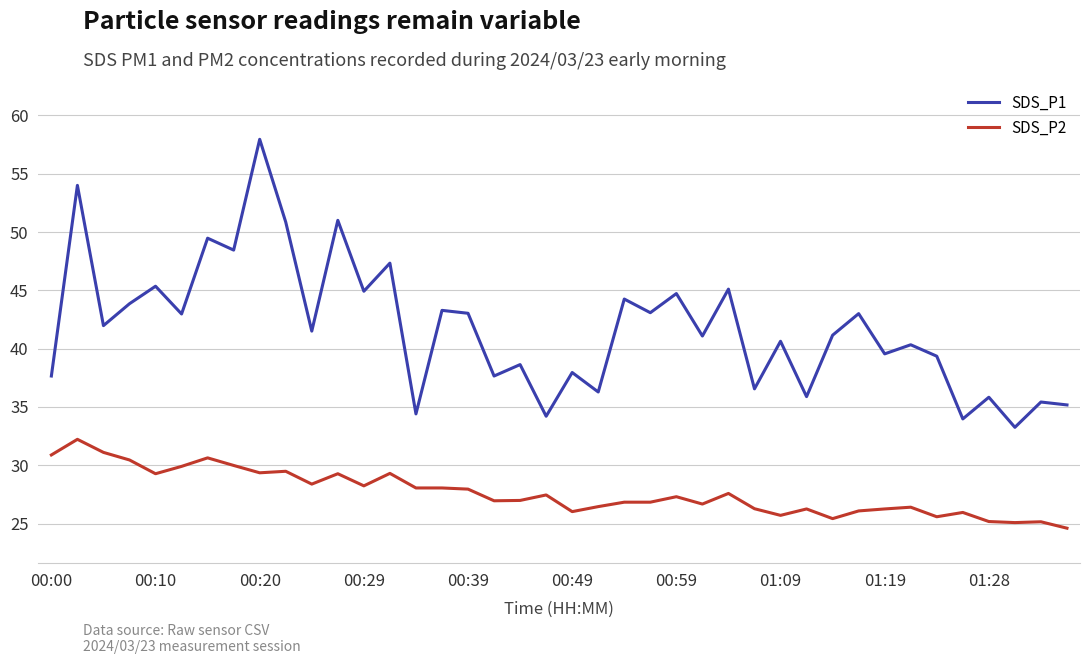

What is the difference between the maximum and minimum values in the SDS_P2 series?

7.6